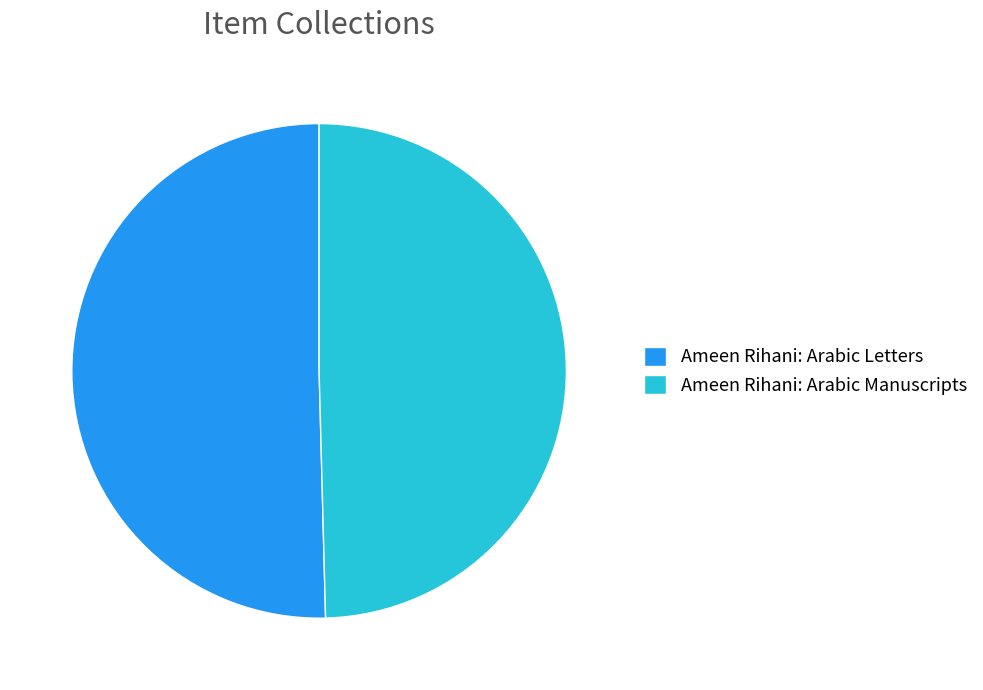

Between Ameen Rihani: Arabic Manuscripts and Ameen Rihani: Arabic Letters, which is larger?

Ameen Rihani: Arabic Letters